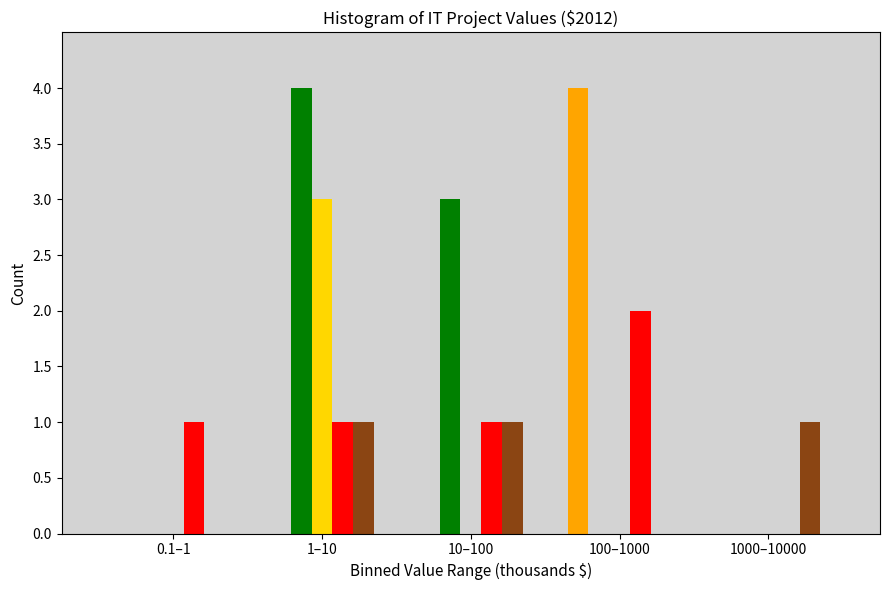

At which category is the sum across all series the highest?

1–10